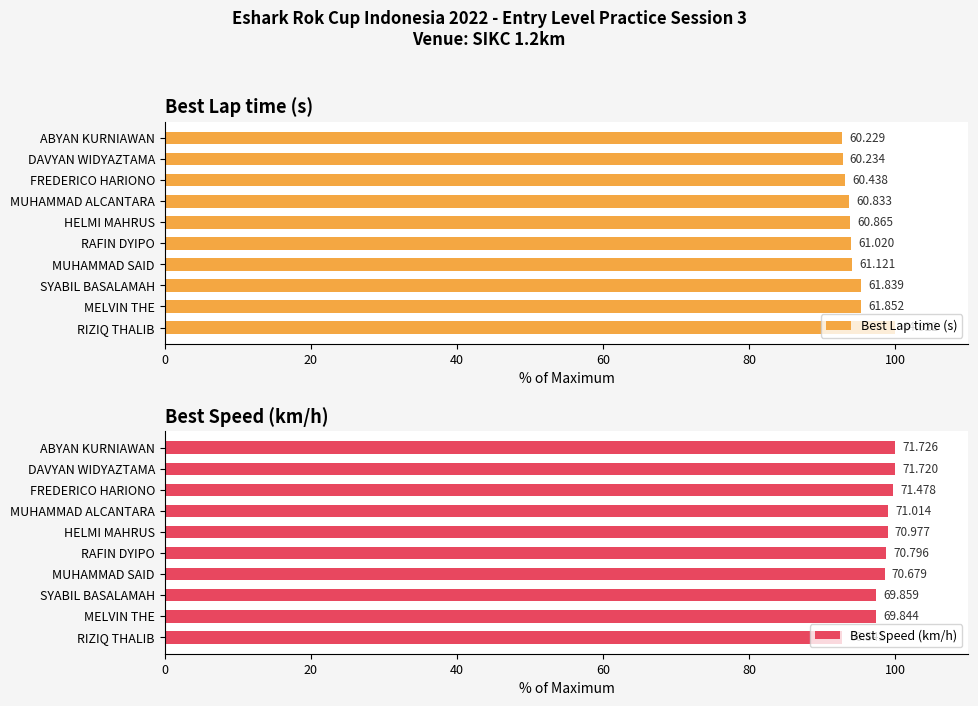

Are the bars horizontal?

Yes